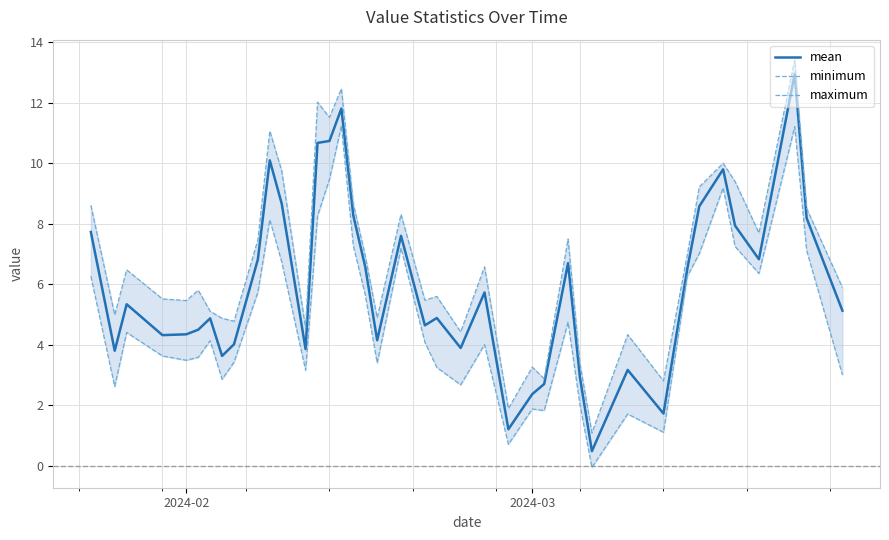

True or false: mean has a value of 1.8 at 7.

False